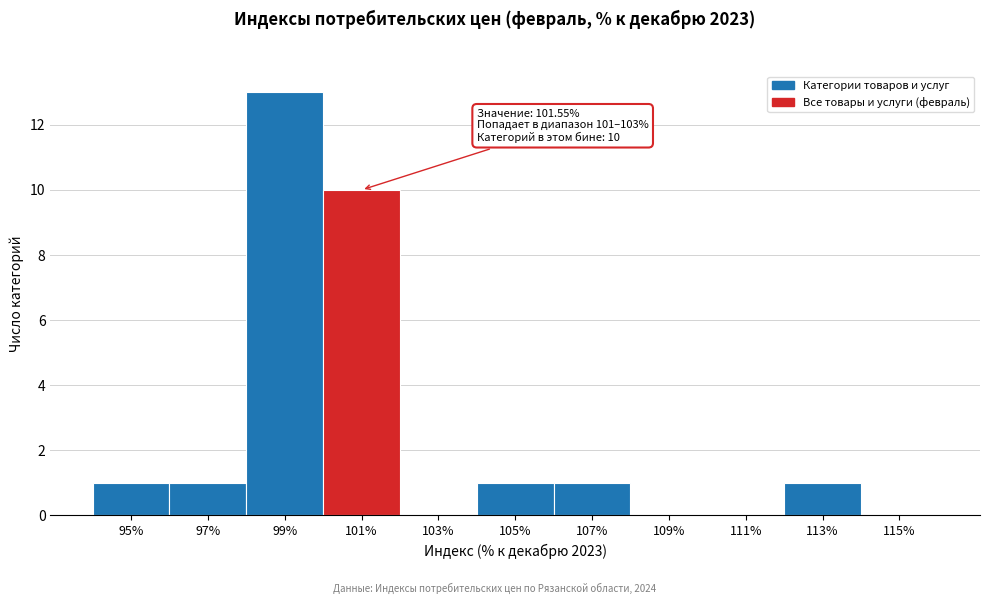

Reading left to right, transcribe all the data shown in this chart.

95%=1	97%=1	99%=13	101%=10	103%=0	105%=1	107%=1	109%=0	111%=0	113%=1	115%=0